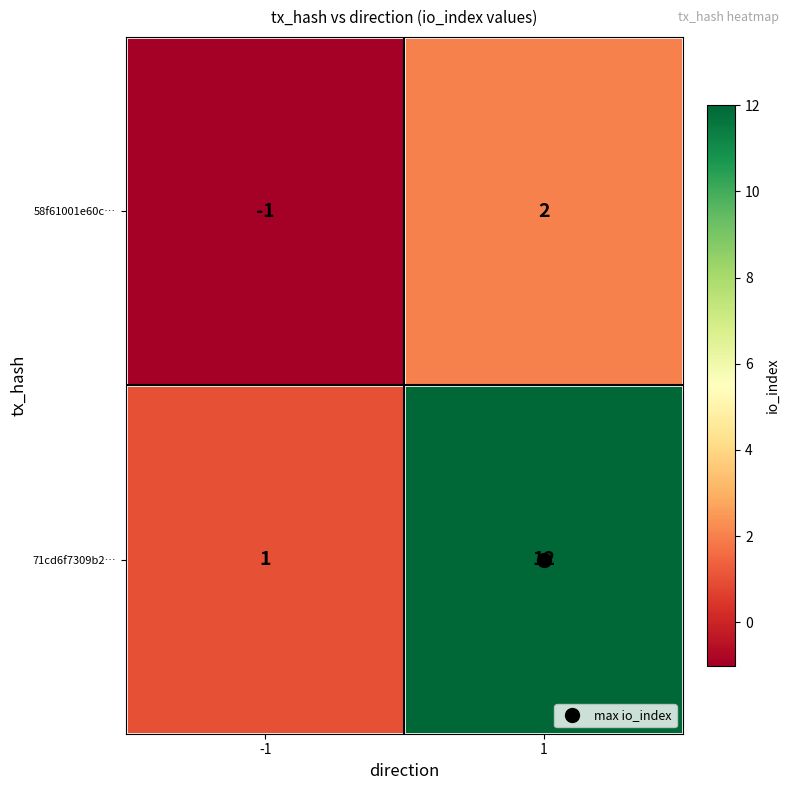

What is the greatest value displayed?

12